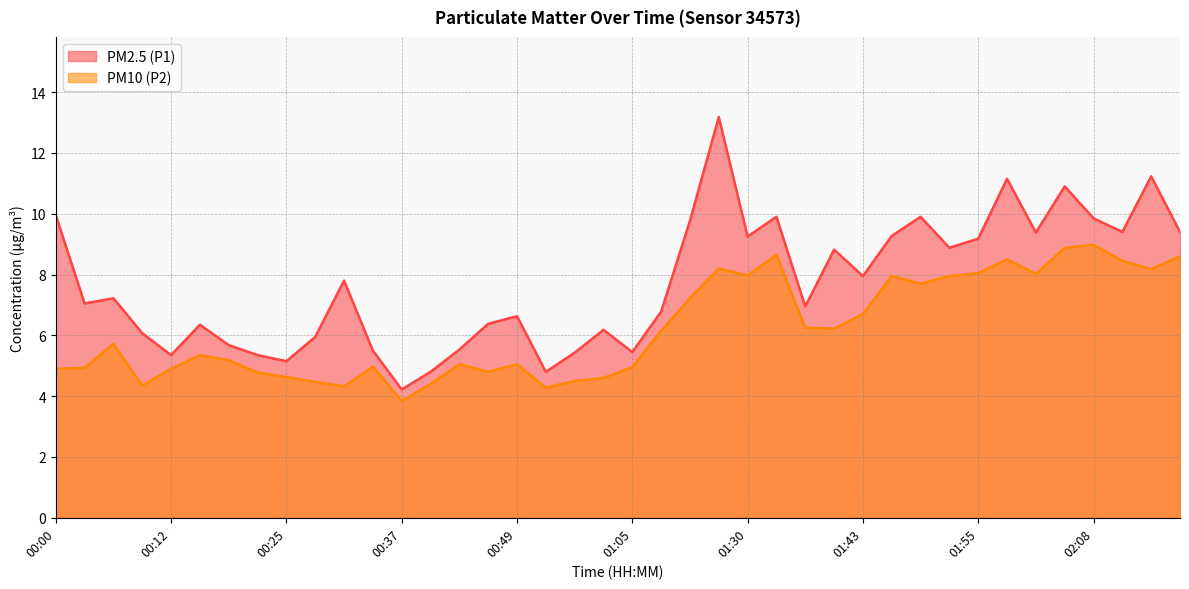

Rank the series at 01:21 from highest to lowest value.

PM2.5 (P1), PM10 (P2)